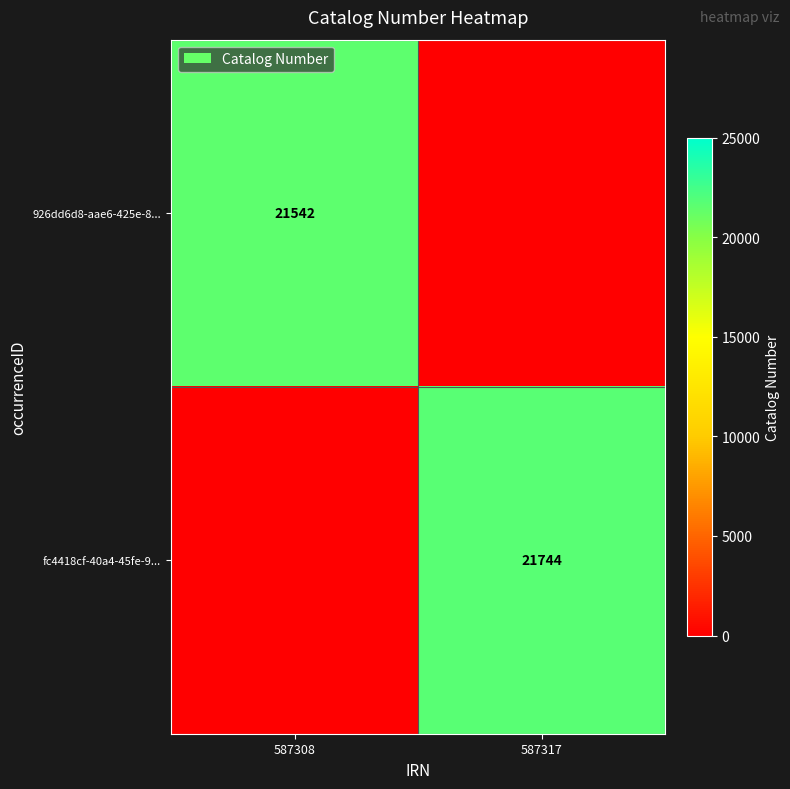

The 926dd6d8-aae6-425e-8... series shows 21542 at 587308. True or false?

True